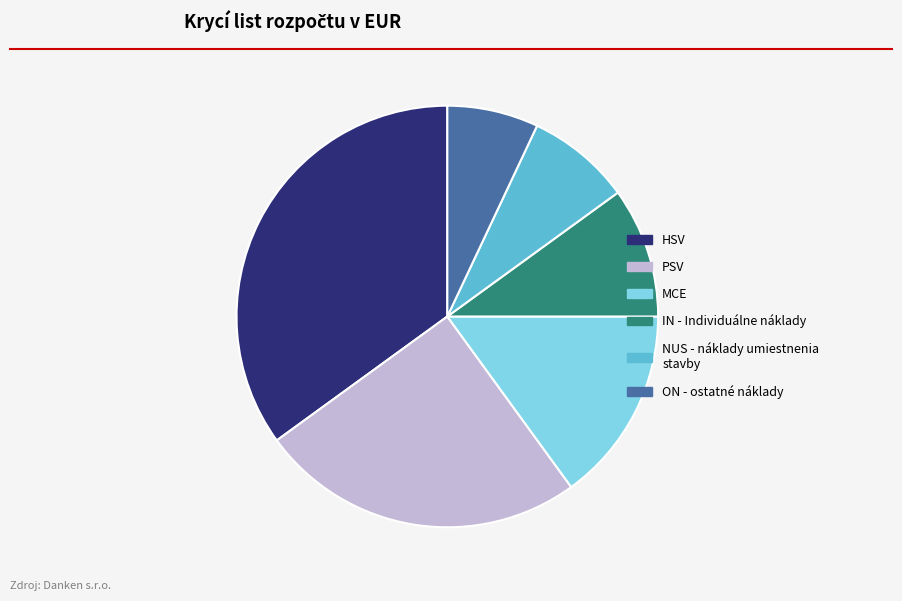

Rank the categories by value from highest to lowest.

HSV, PSV, MCE, IN - Individuálne náklady, NUS - náklady umiestnenia stavby, ON - ostatné náklady